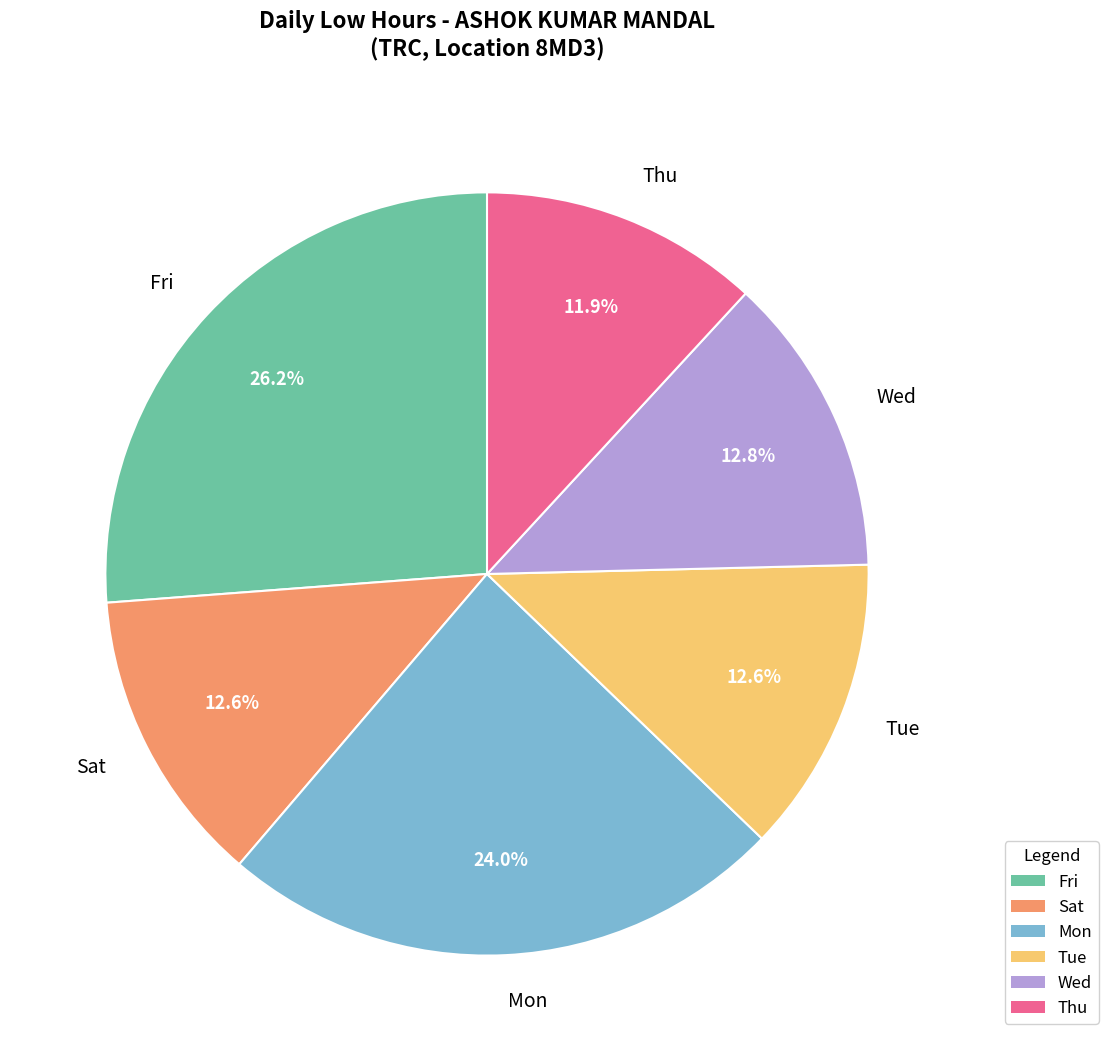

Approximately how many times larger is the value at Fri compared to Mon?

1.1